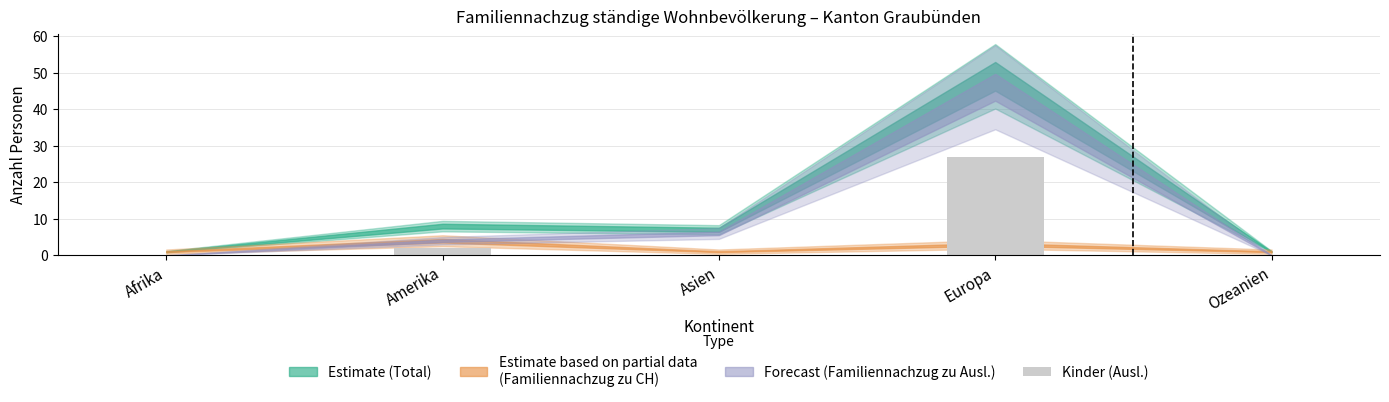

At which category does the chart reach its peak across all series?

Europa